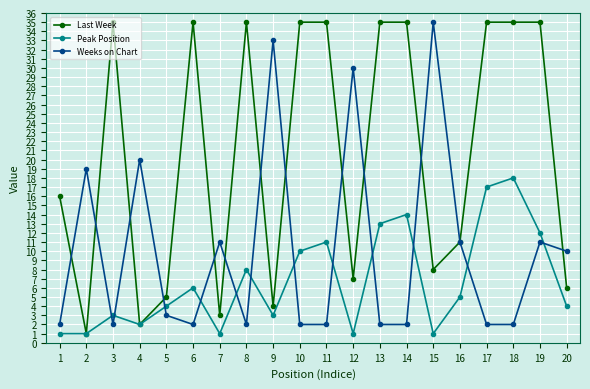

At how many categories does at least one series exceed 8?

19